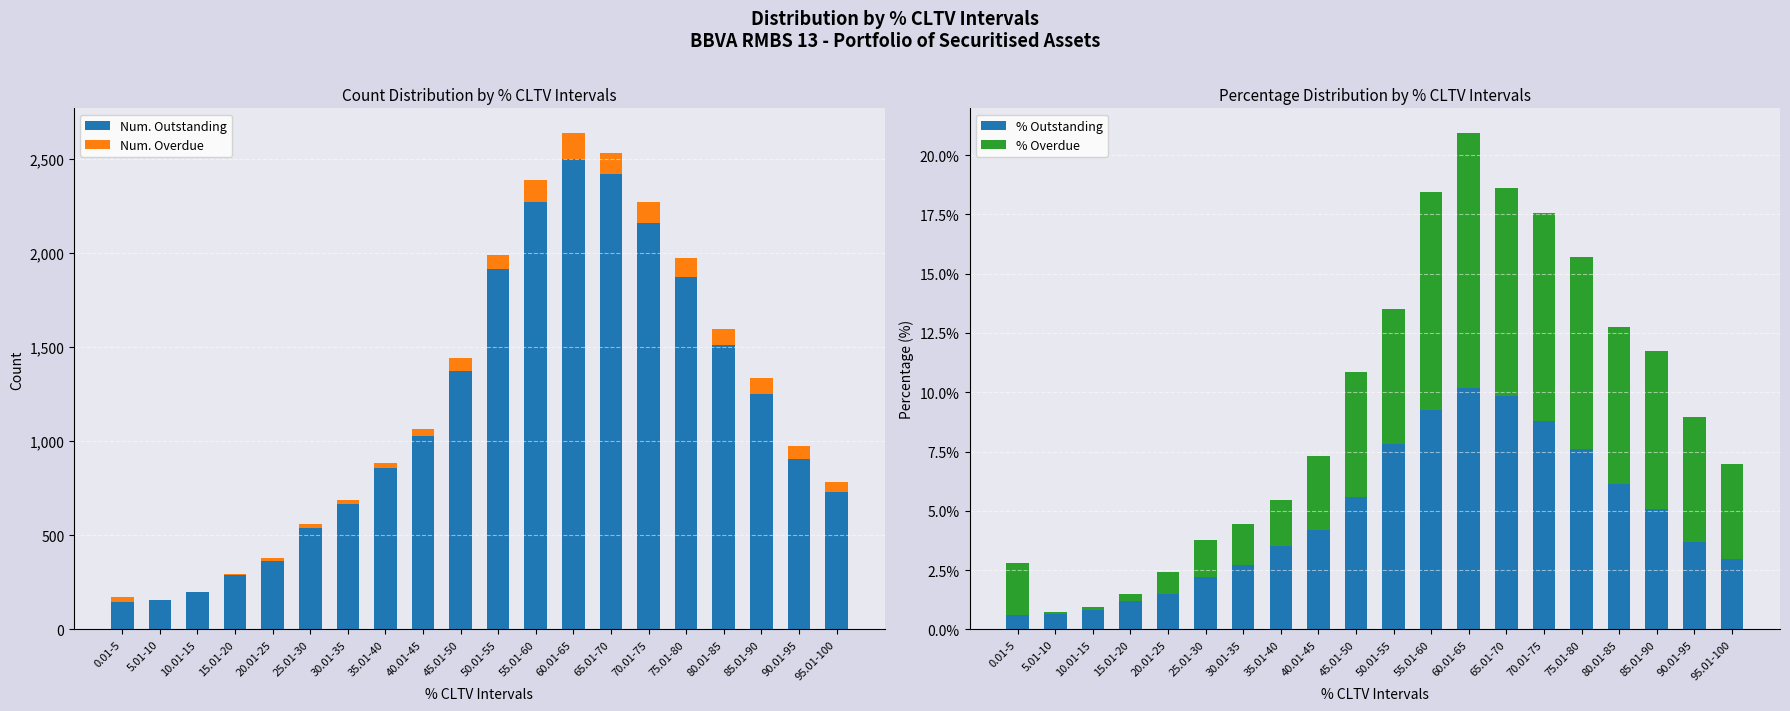

True or false: Num. Overdue has a value of 23.5 at 90.01-95.

False